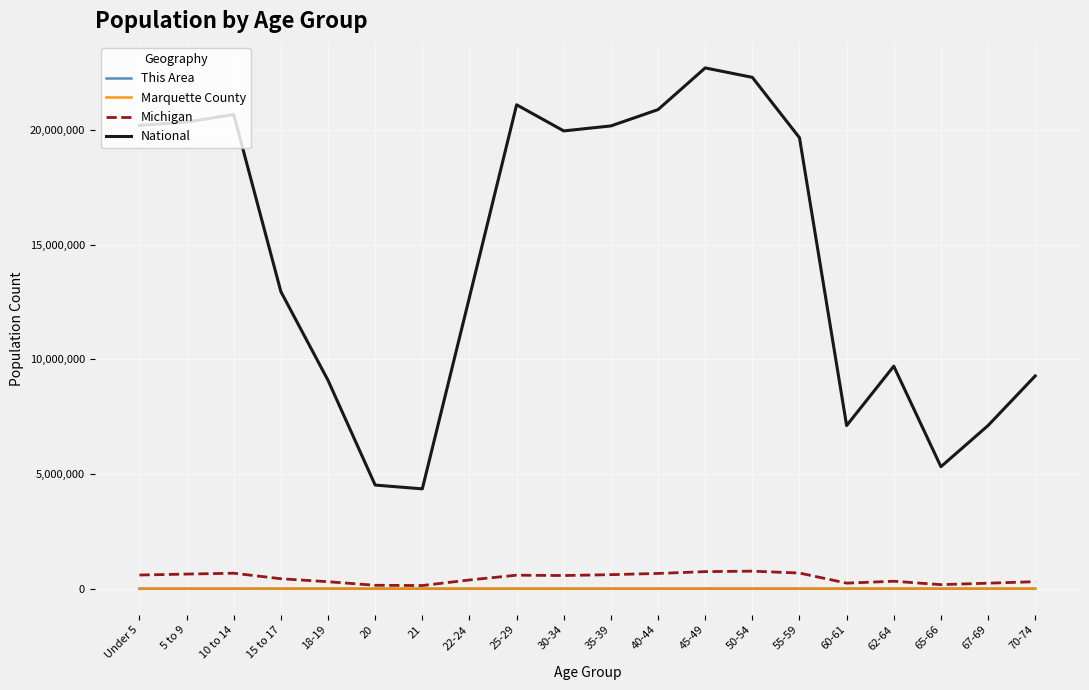

At which label is National closest to 13531442?

15 to 17